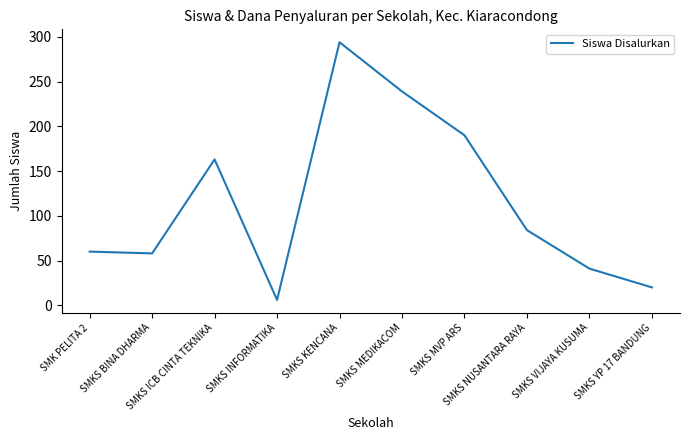

Which has a higher value, SMKS KENCANA or SMKS BINA DHARMA?

SMKS KENCANA